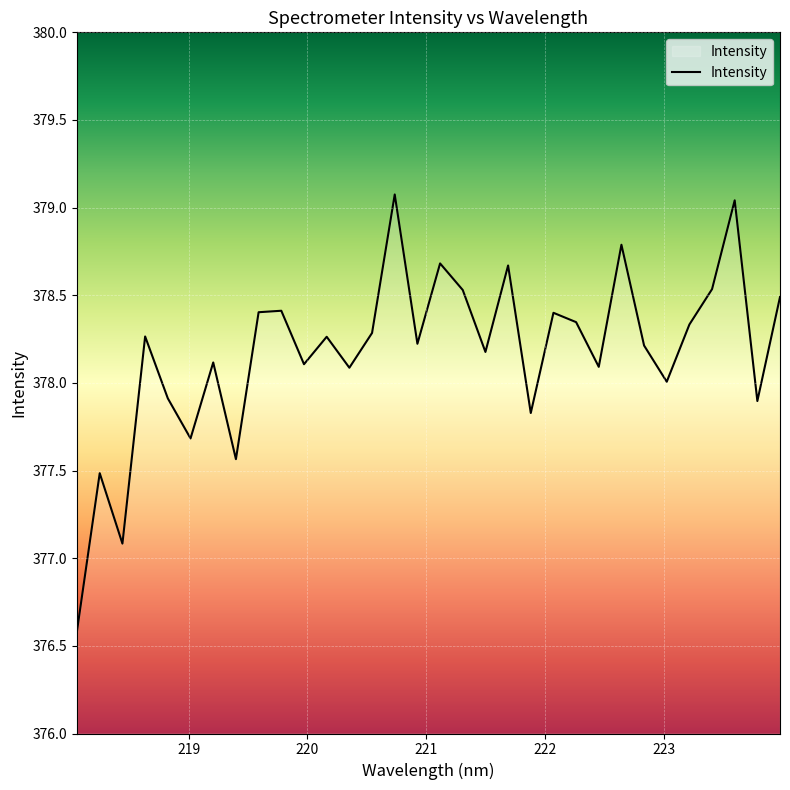

What is the difference between the maximum and minimum values?

2.5